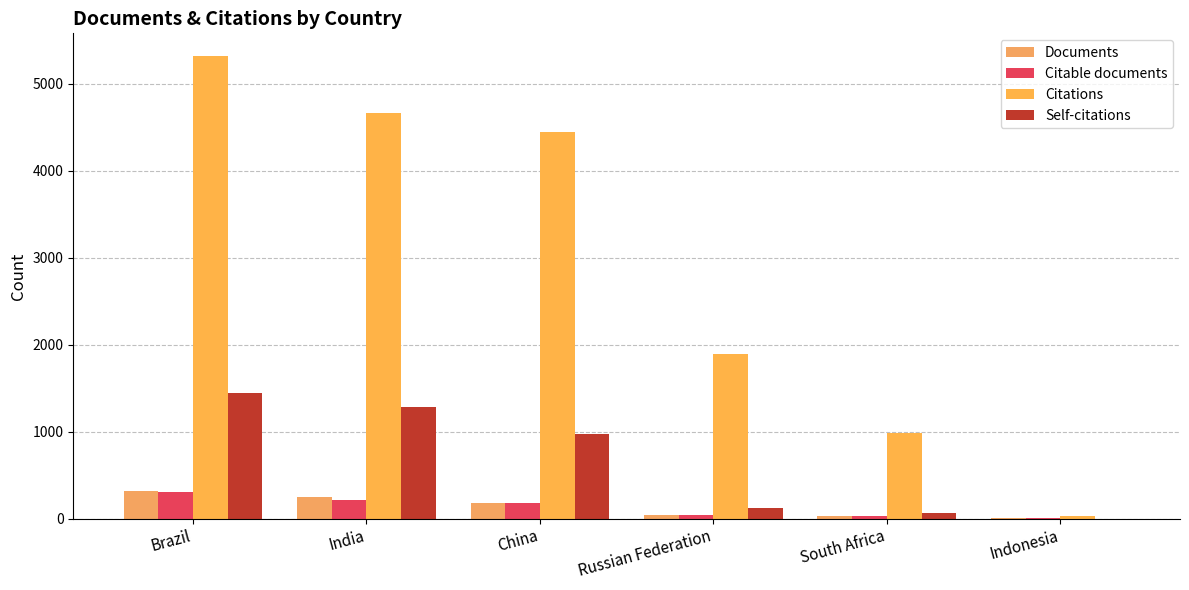

At which label does Self-citations first exceed 977?

Brazil